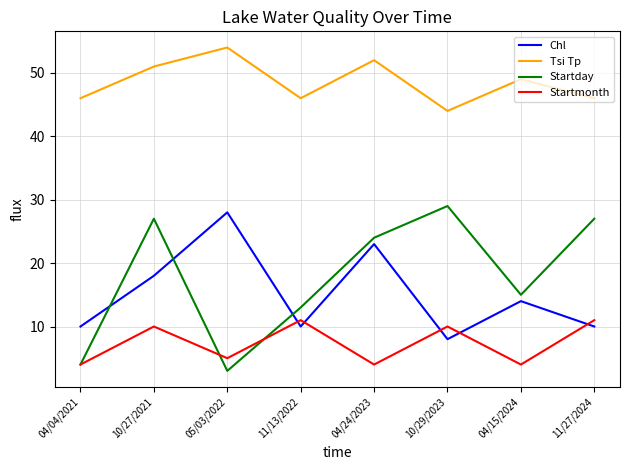

How many lines are shown in the chart?

4